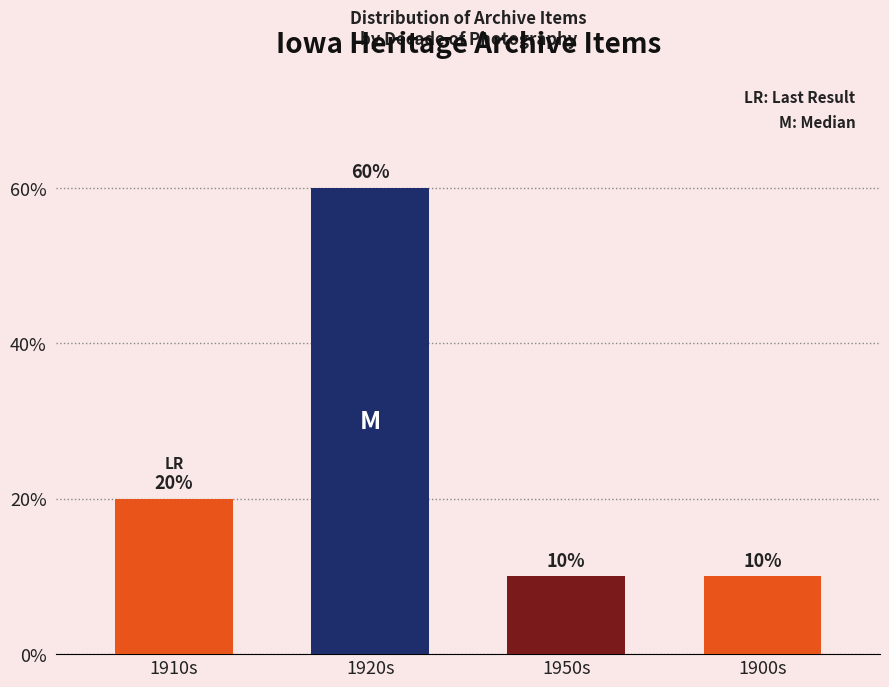

The chart shows a value of 6 at 1920s. True or false?

True